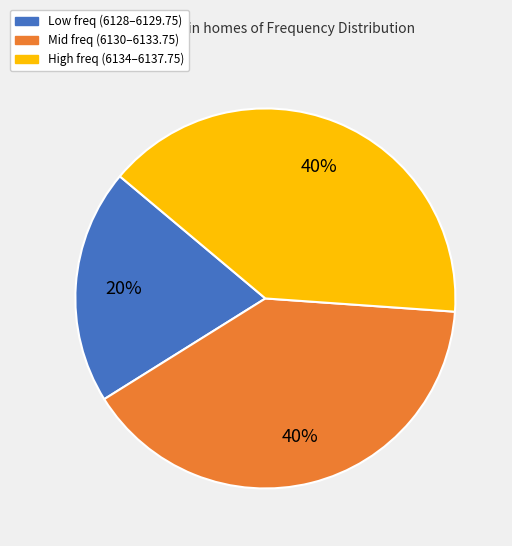

What is the ratio of the value at Mid freq (6130–6133.75) to the value at High freq (6134–6137.75)?

1.0